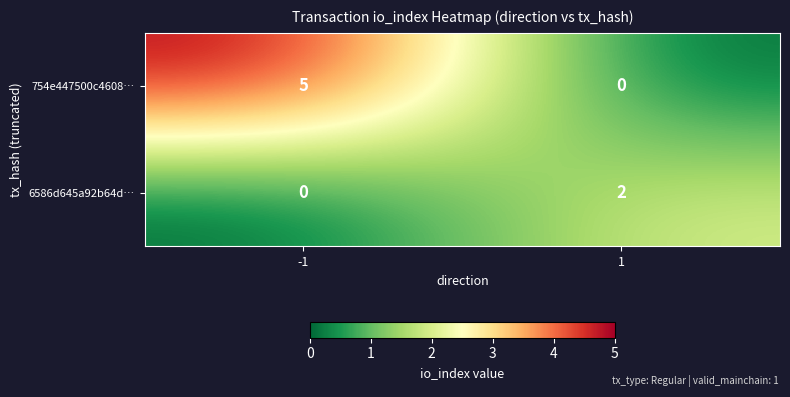

The 6586d645a92b64d… series shows 0 at -1. True or false?

True